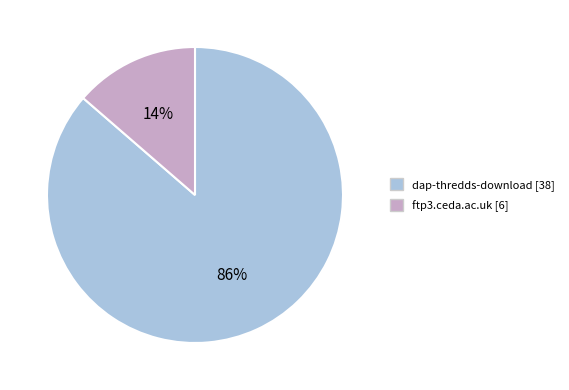

Which has a higher value, ftp3.ceda.ac.uk [6] or dap-thredds-download [38]?

dap-thredds-download [38]